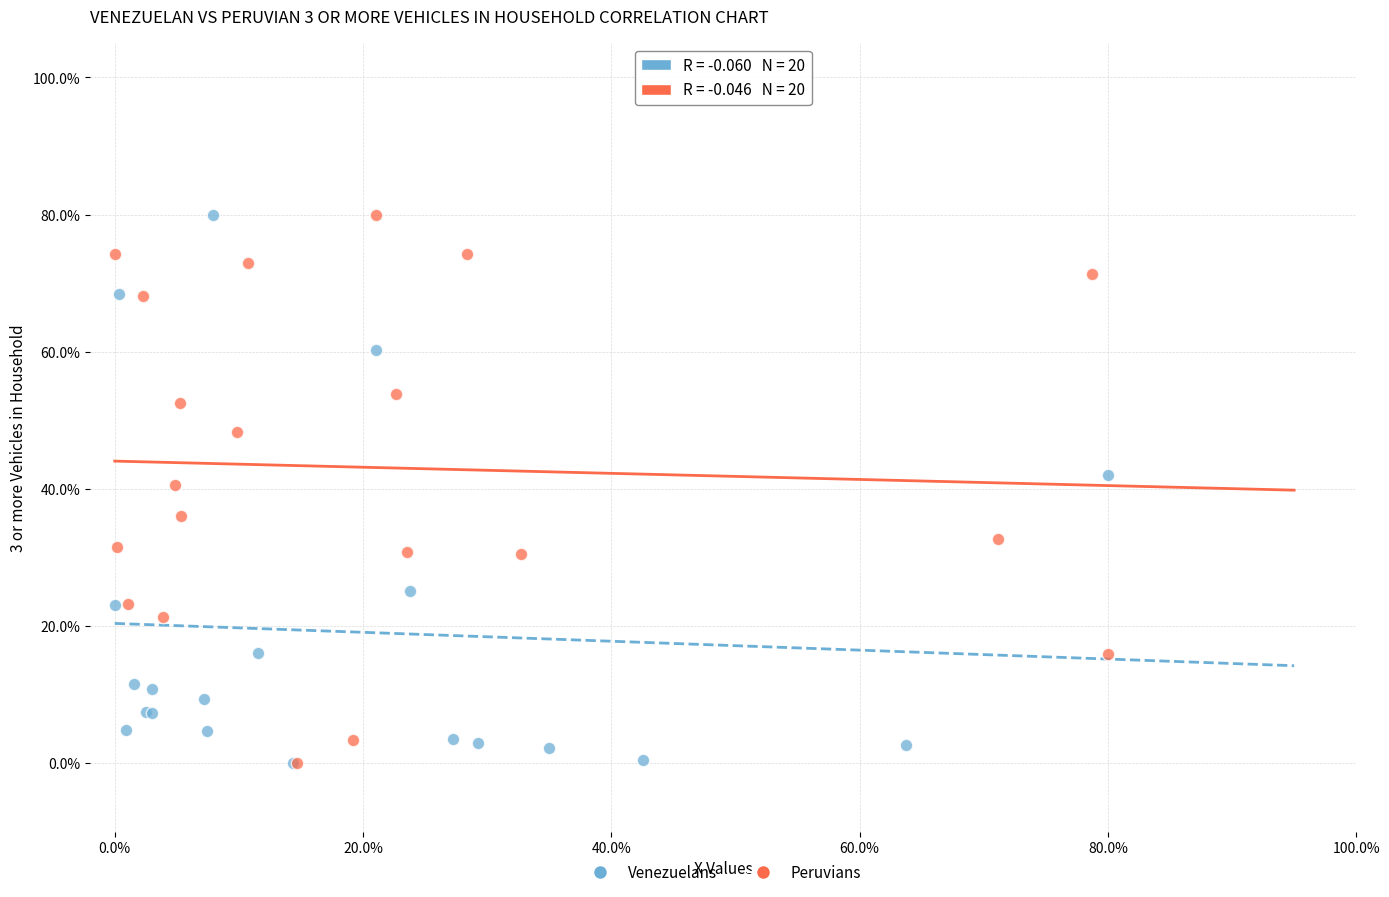

What are all the series names shown in the legend?

Venezuelans, Peruvians